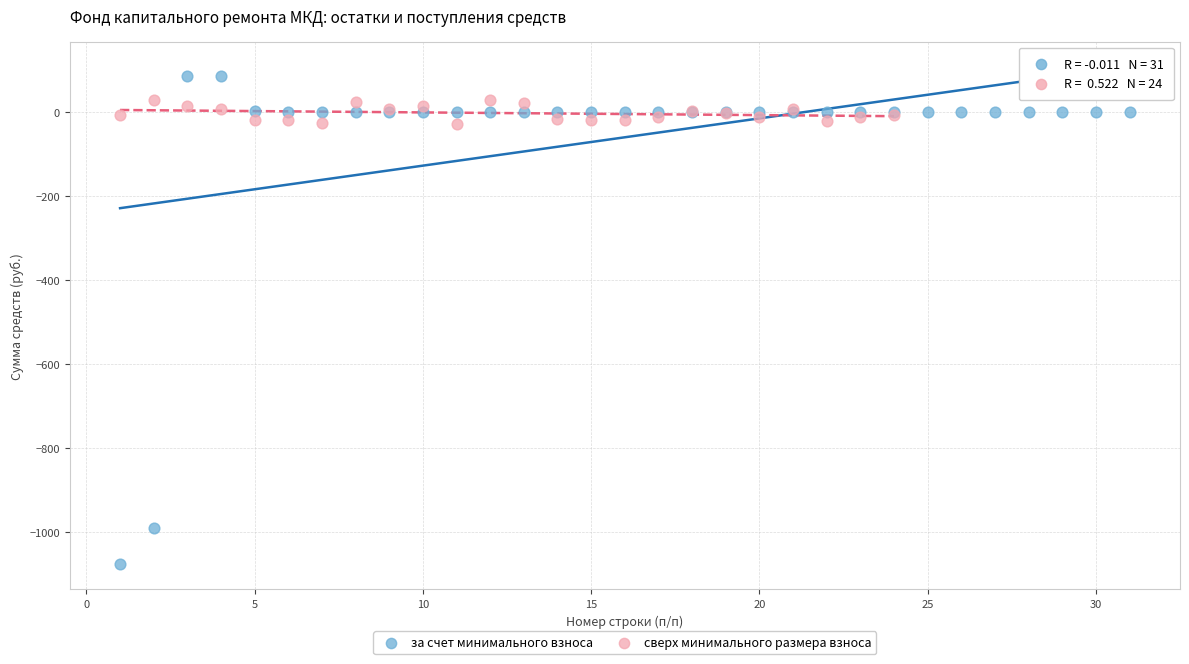

Which series has the largest Y range (max minus min)?

за счет минимального взноса